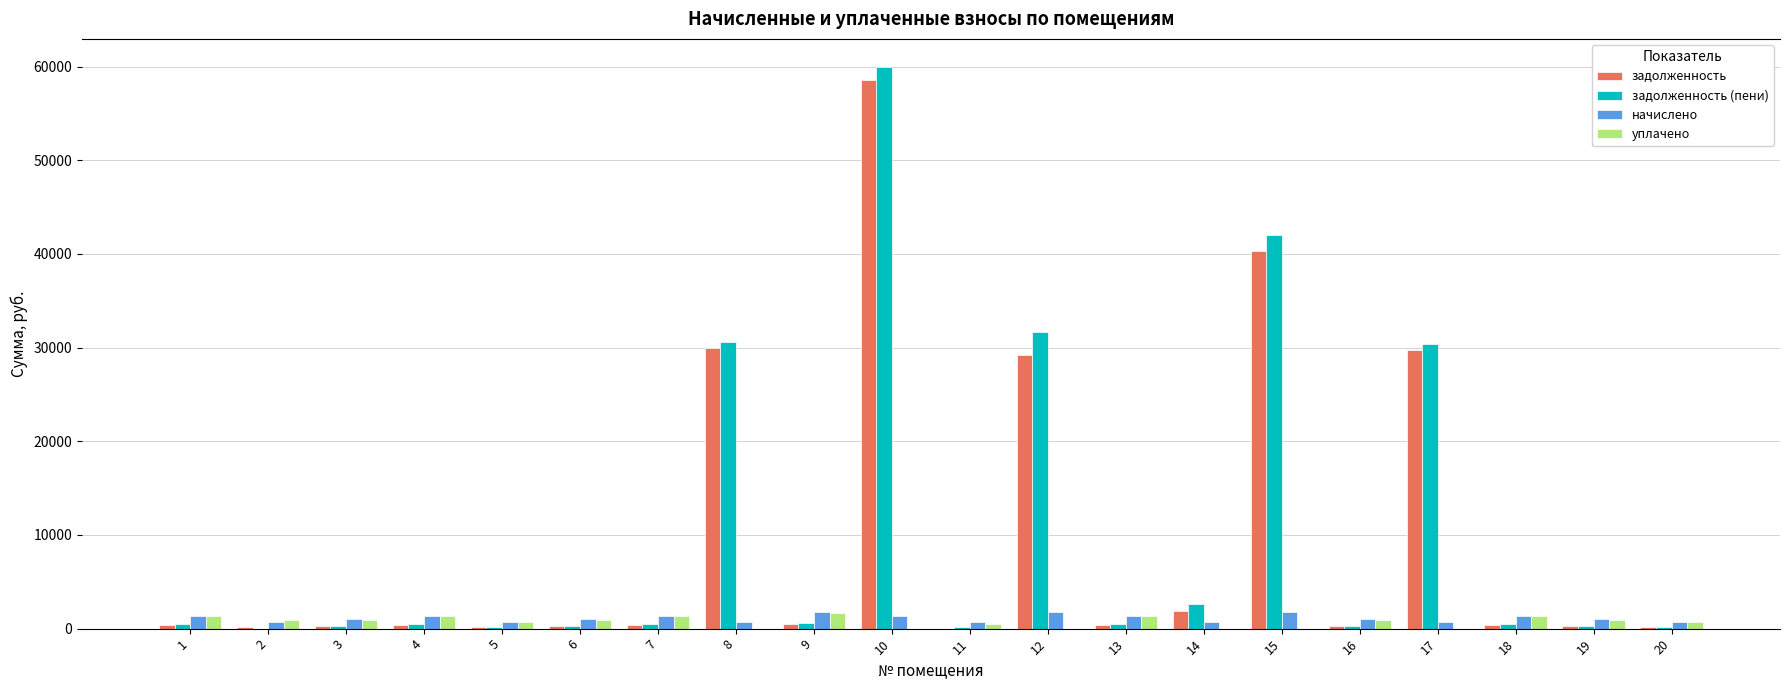

Count the number of categories in the chart.

20